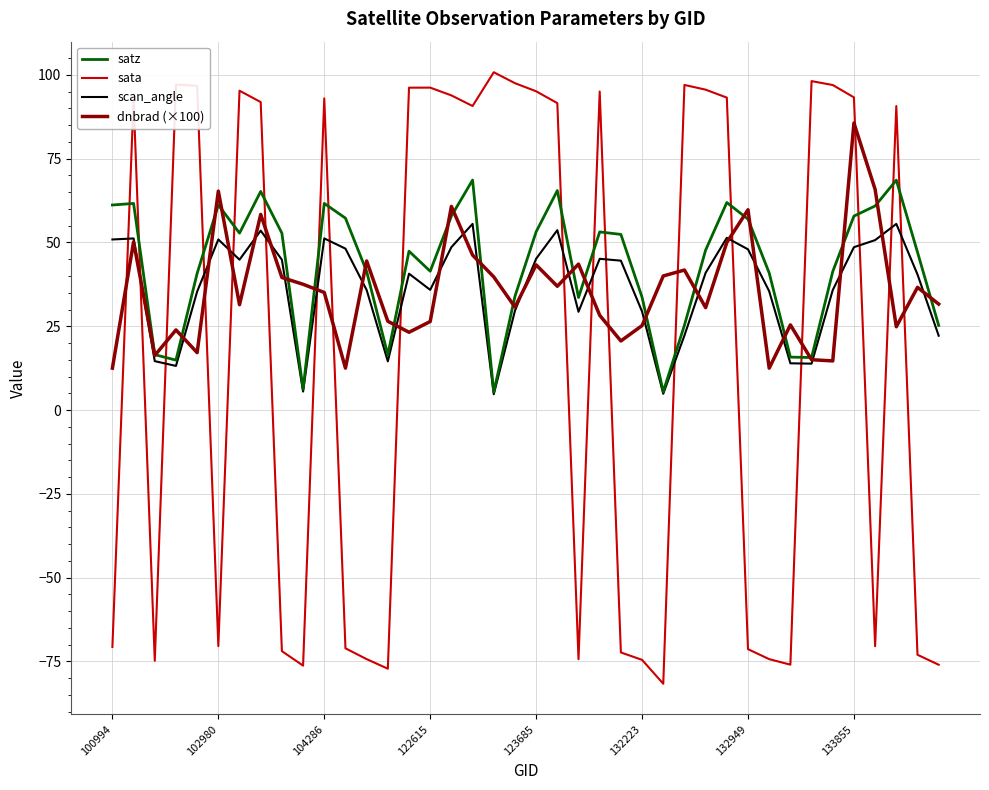

How many values in the dnbrad (×100) series are below 35?

20